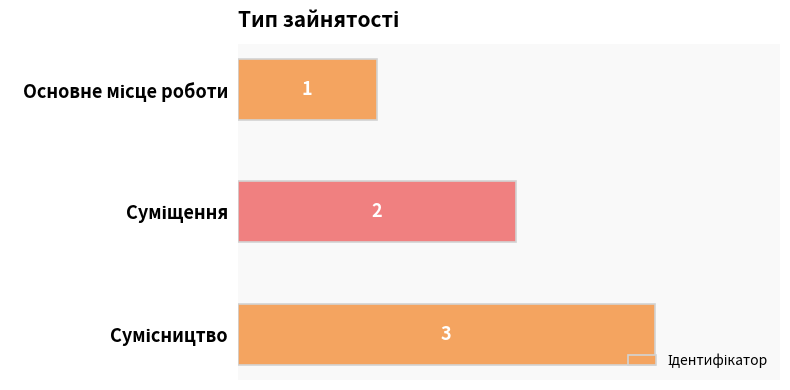

What is the average value?

2